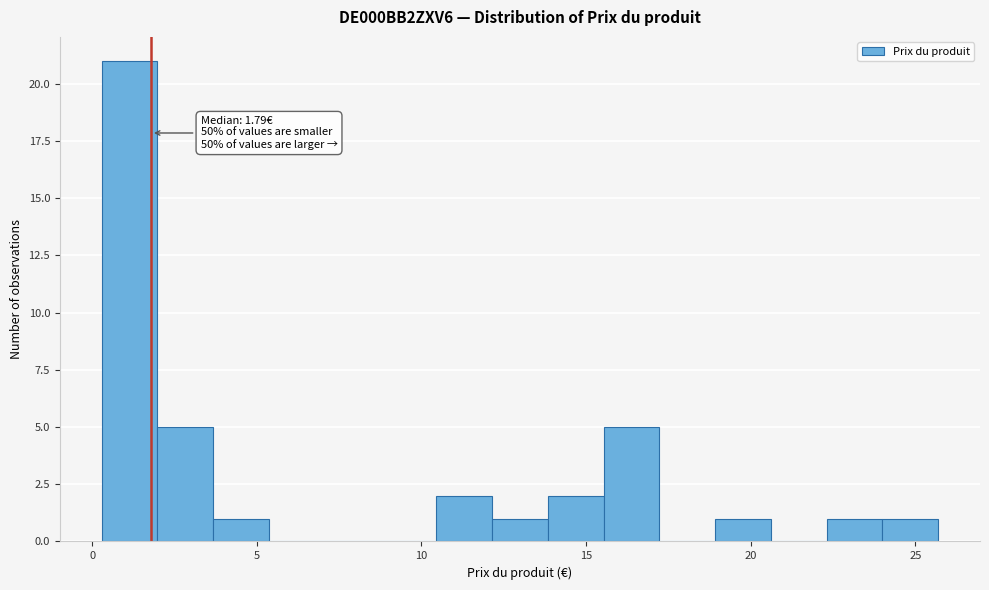

Around what value on the x-axis is the tallest bar? Give the approximate position of its centre, as read against the axis.

1.0